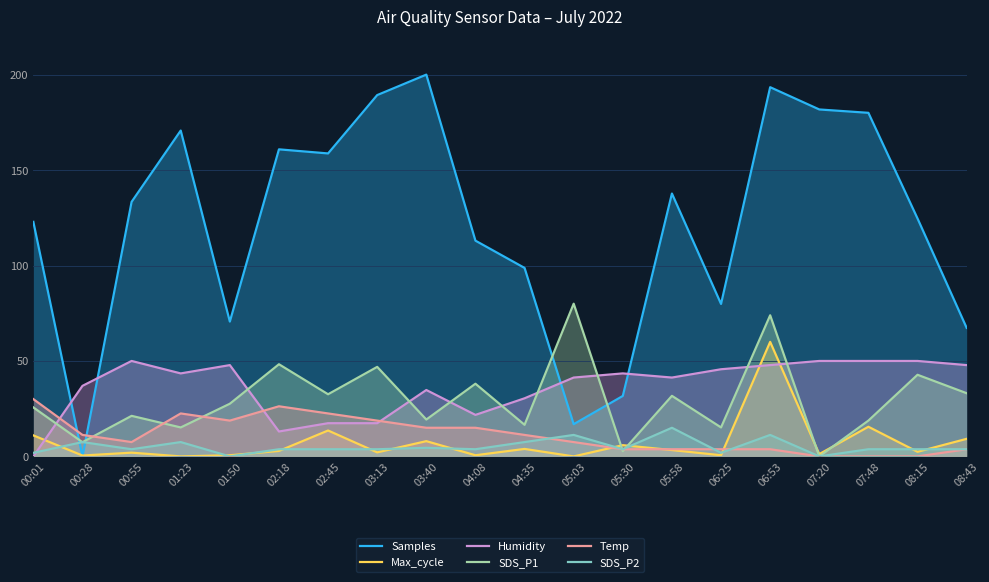

List the labels in order of Max_cycle value, largest first.

06:53, 07:48, 02:45, 00:01, 08:43, 03:40, 05:30, 04:35, 05:58, 02:18, 08:15, 03:13, 00:55, 07:20, 01:50, 04:08, 06:25, 00:28, 01:23, 05:03